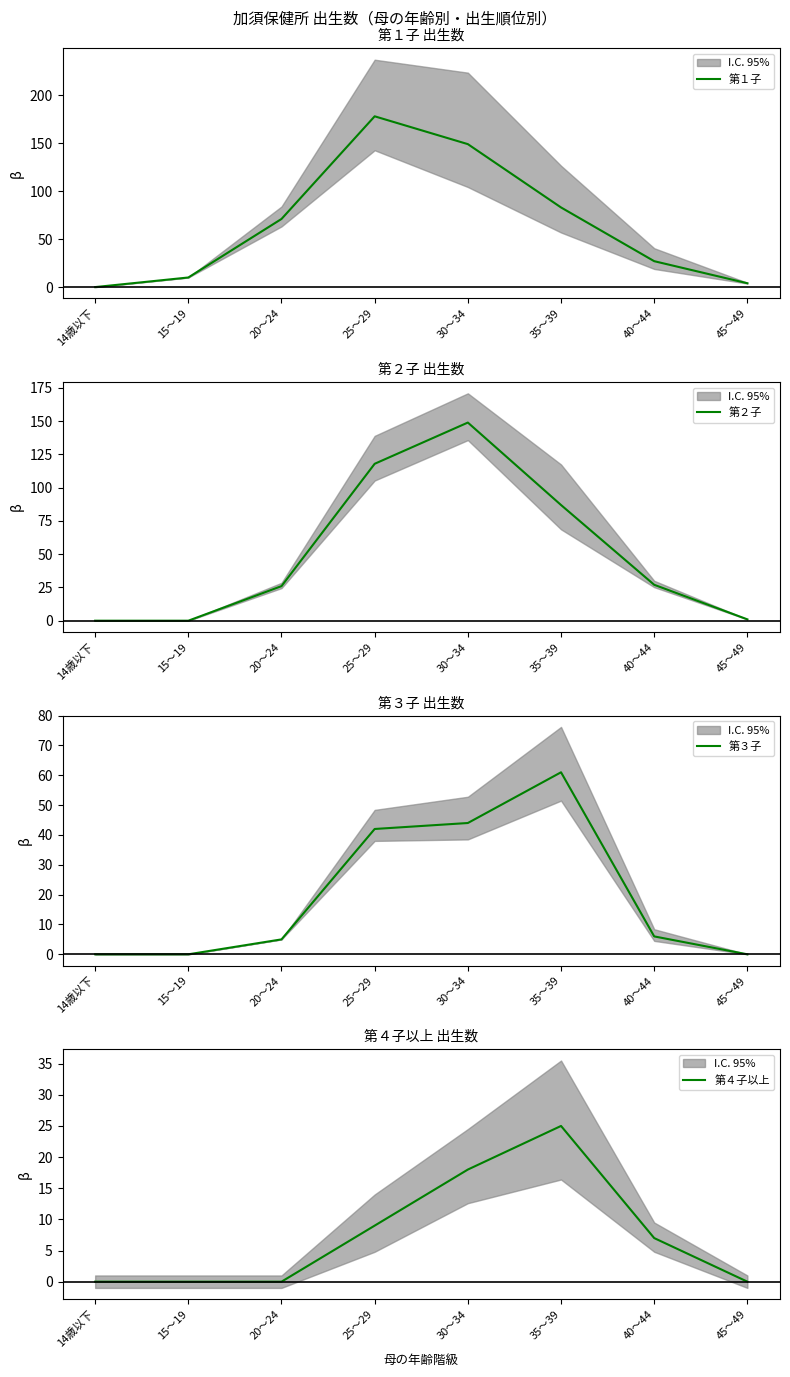

True or false: 第１子 and 第３子 cross at least once.

False